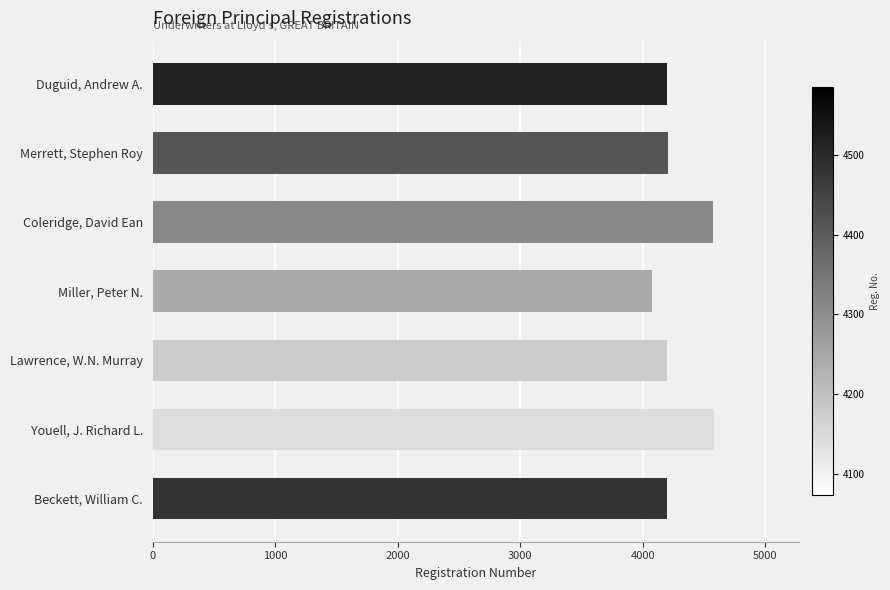

What is the difference between the maximum and second lowest values?

391